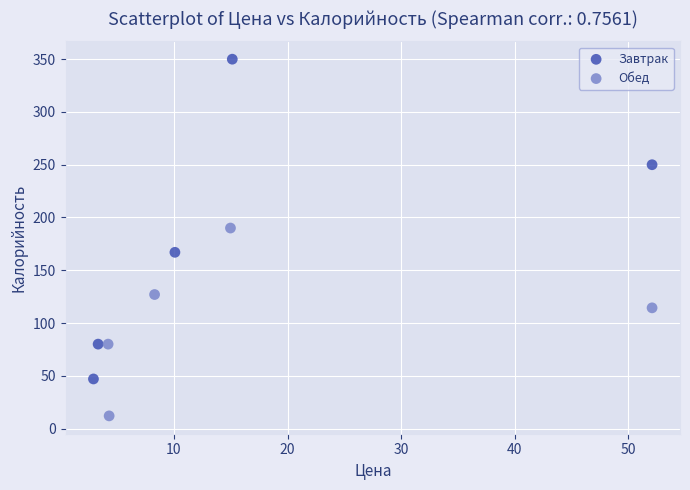

Which series reaches the maximum Y coordinate?

Завтрак